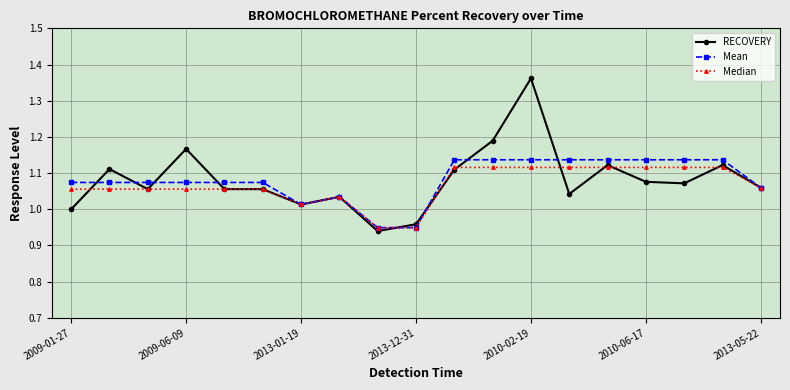

Which series has the widest spread of values?

RECOVERY